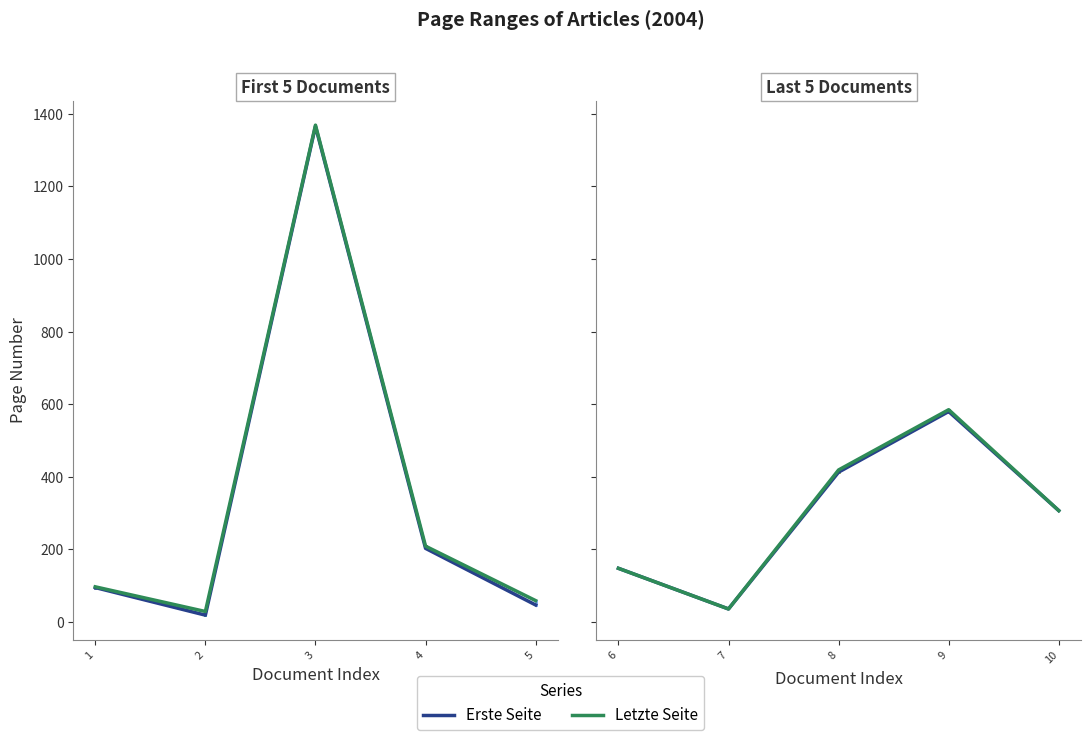

What are all the series names shown in the legend?

Erste Seite, Letzte Seite